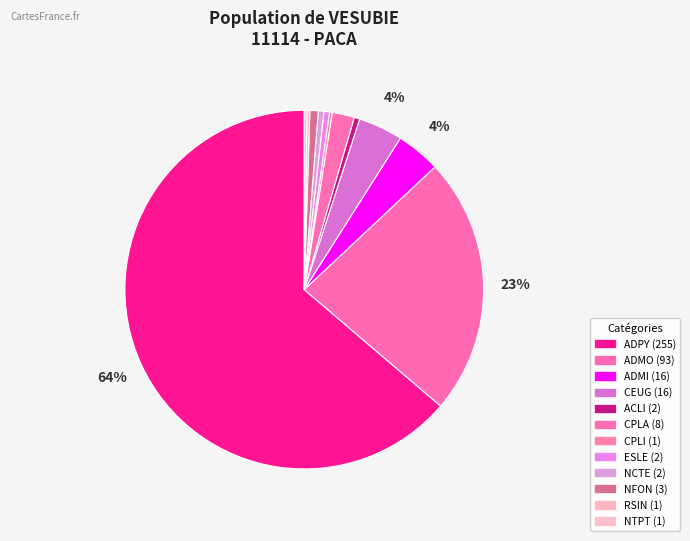

What percentage is NOT represented by CPLI?

99.8%